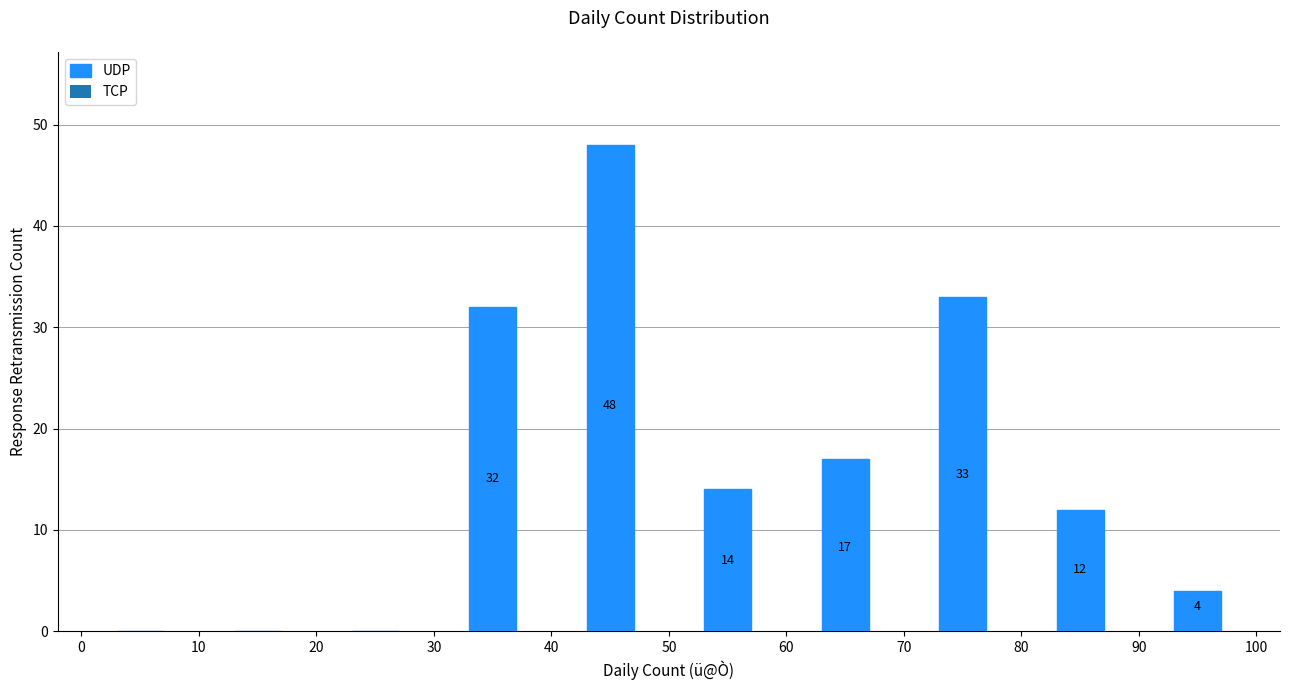

Over which range of the x-axis is the bar tallest?

40 to 50